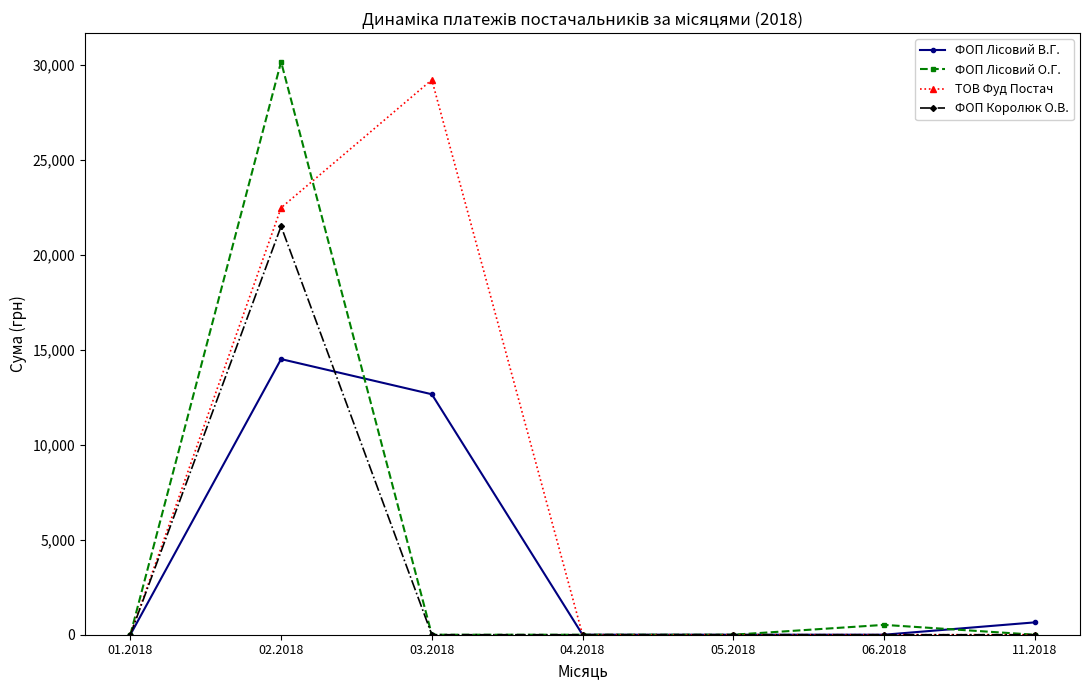

True or false: ФОП Королюк О.В. has a value of 21496.3 at 02.2018.

True